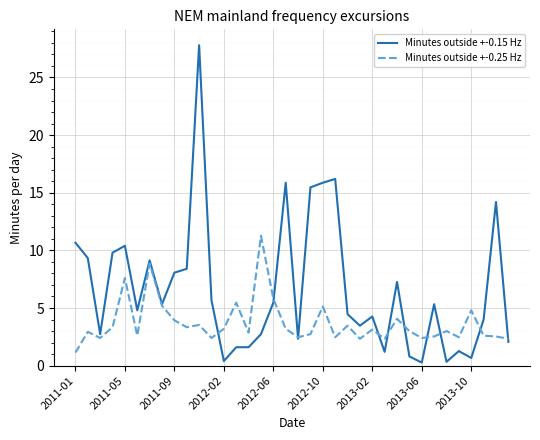

Is this an area chart (filled region under the line)?

No